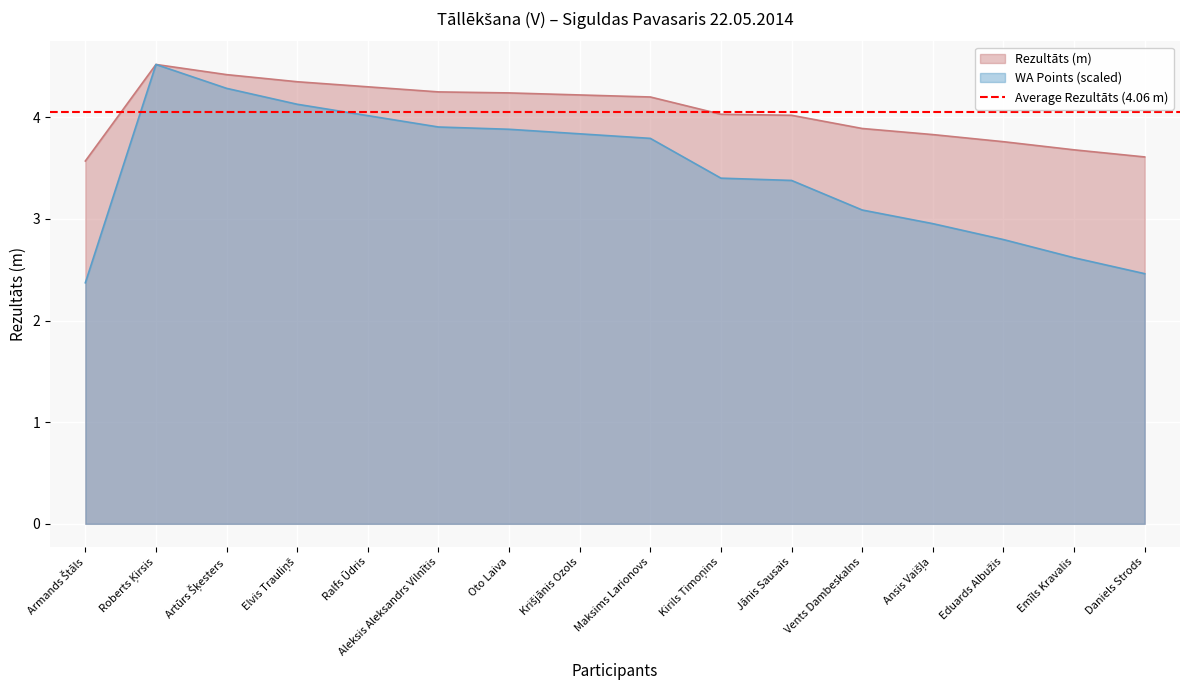

List the labels in order of Rezultāts (m) value, largest first.

Roberts Ķirsis, Artūrs Šķesters, Elvis Trauliņš, Ralfs Ūdris, Aleksis Aleksandrs Vilnītis, Oto Laiva, Krišjānis Ozols, Maksims Larionovs, Kirils Timoņins, Jānis Sausais, Vents Dambeskalns, Ansis Vaišļa, Eduards Albužis, Emīls Kravalis, Daniels Strods, Armands Štāls